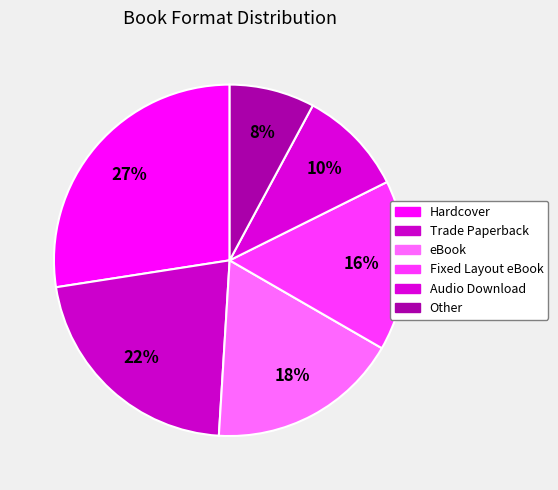

Is there a majority slice in this chart?

No